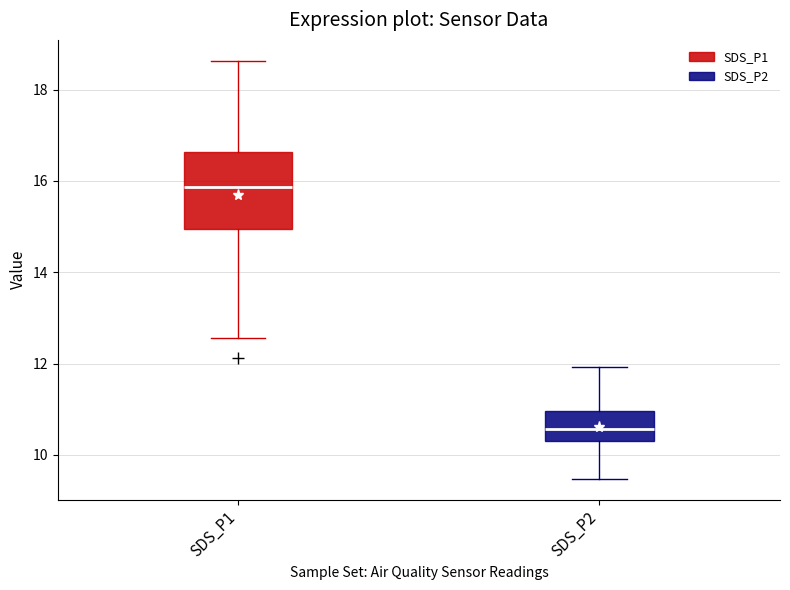

Where is the lower edge of the box for SDS_P2 on the y-axis? The values are not printed on the chart, so give them approximately, as read against the axis.

10.4